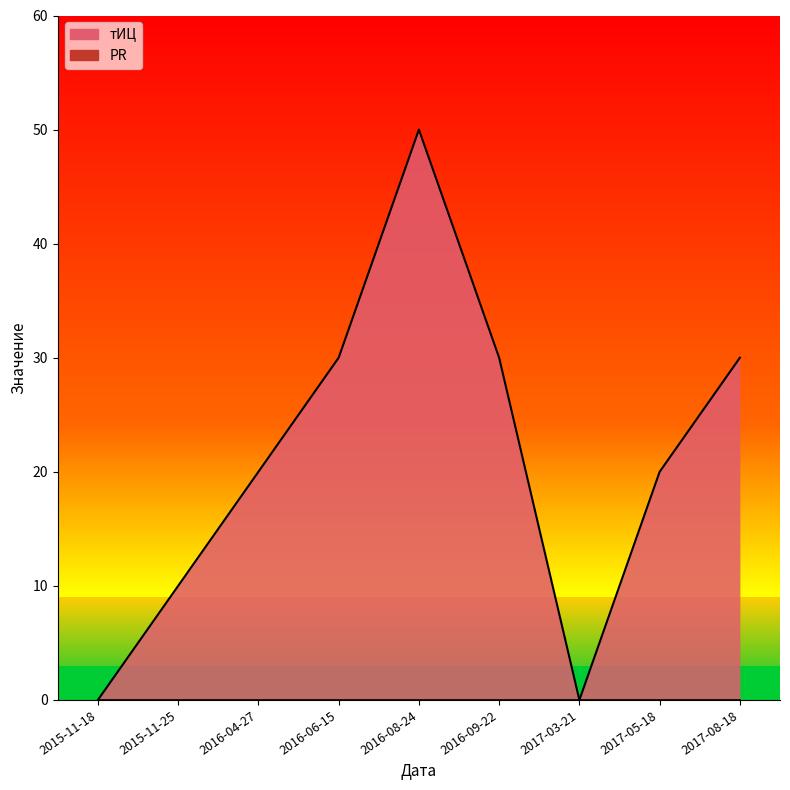

Which label corresponds to the smallest value in the chart?

2015-11-18